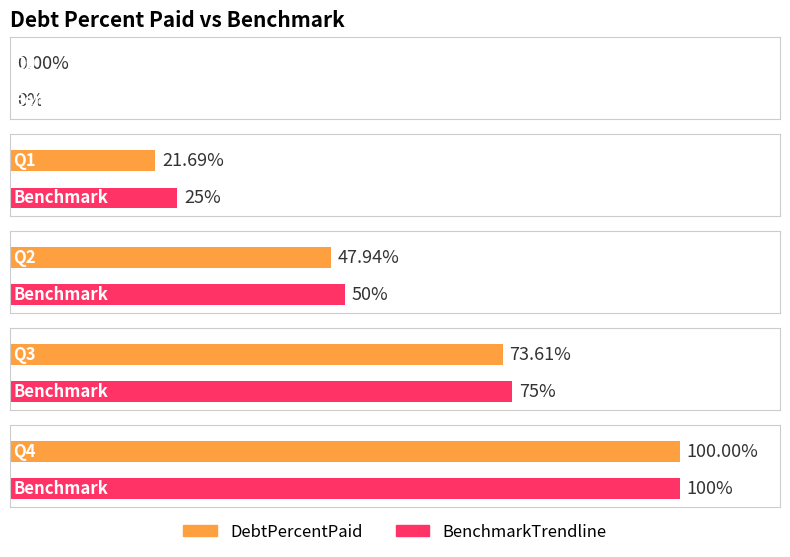

What is the sum of the BenchmarkTrendline values at Q1 and Q4?

125.0